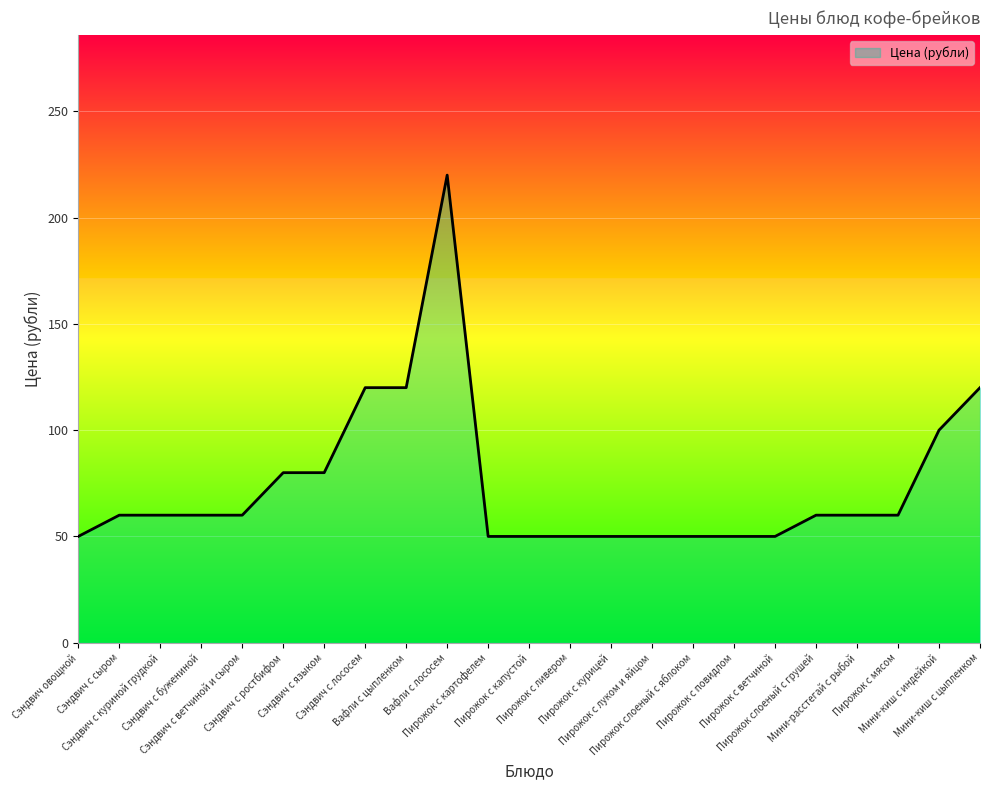

Between Сэндвич с бужениной and Сэндвич с ростбифом, which is larger?

Сэндвич с ростбифом